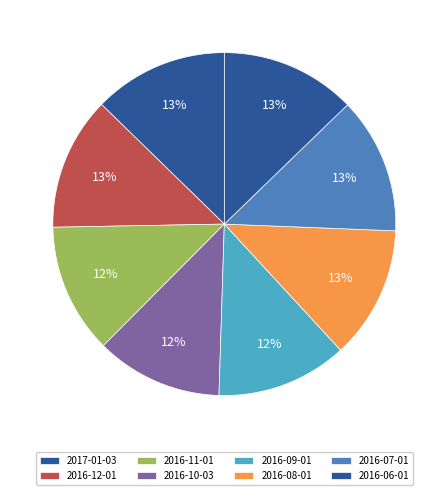

To the nearest percent, what is the combined percentage of 2016-06-01 and 2016-11-01?

25%